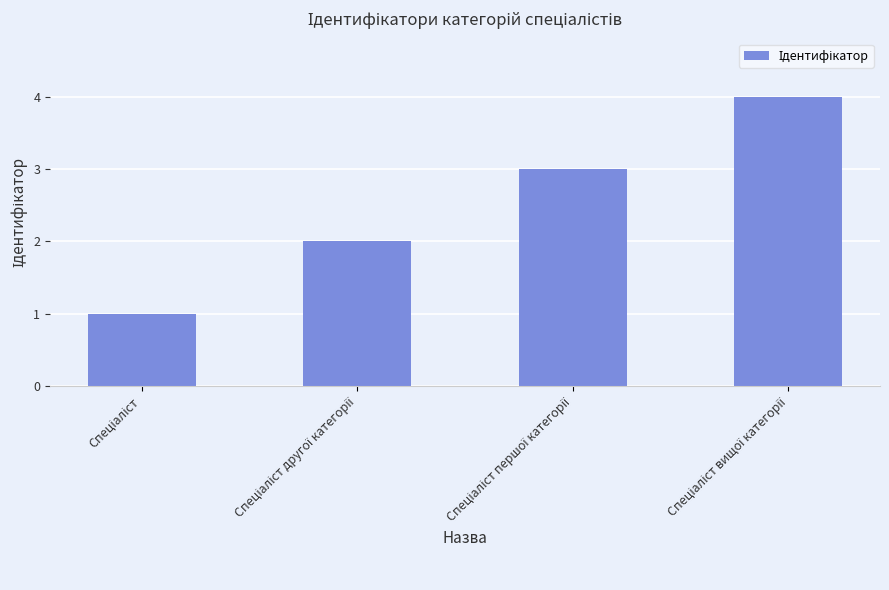

What is the greatest value displayed?

4